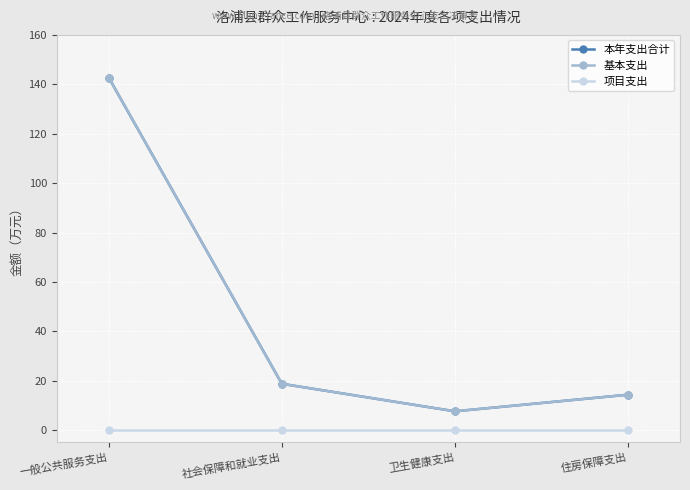

What position from the right is 卫生健康支出?

2